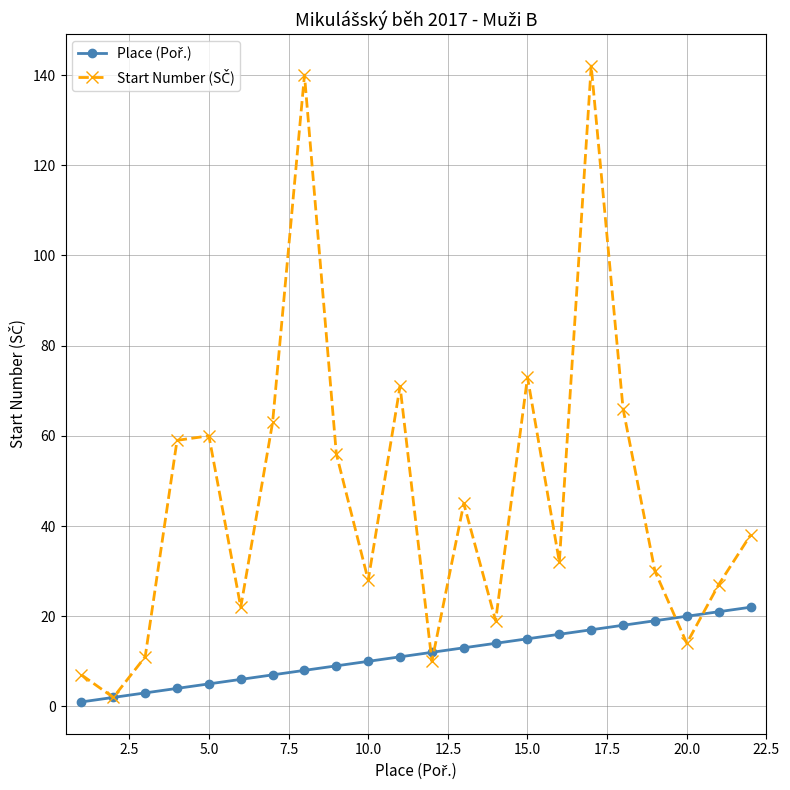

At how many categories does at least one series exceed 41?

10